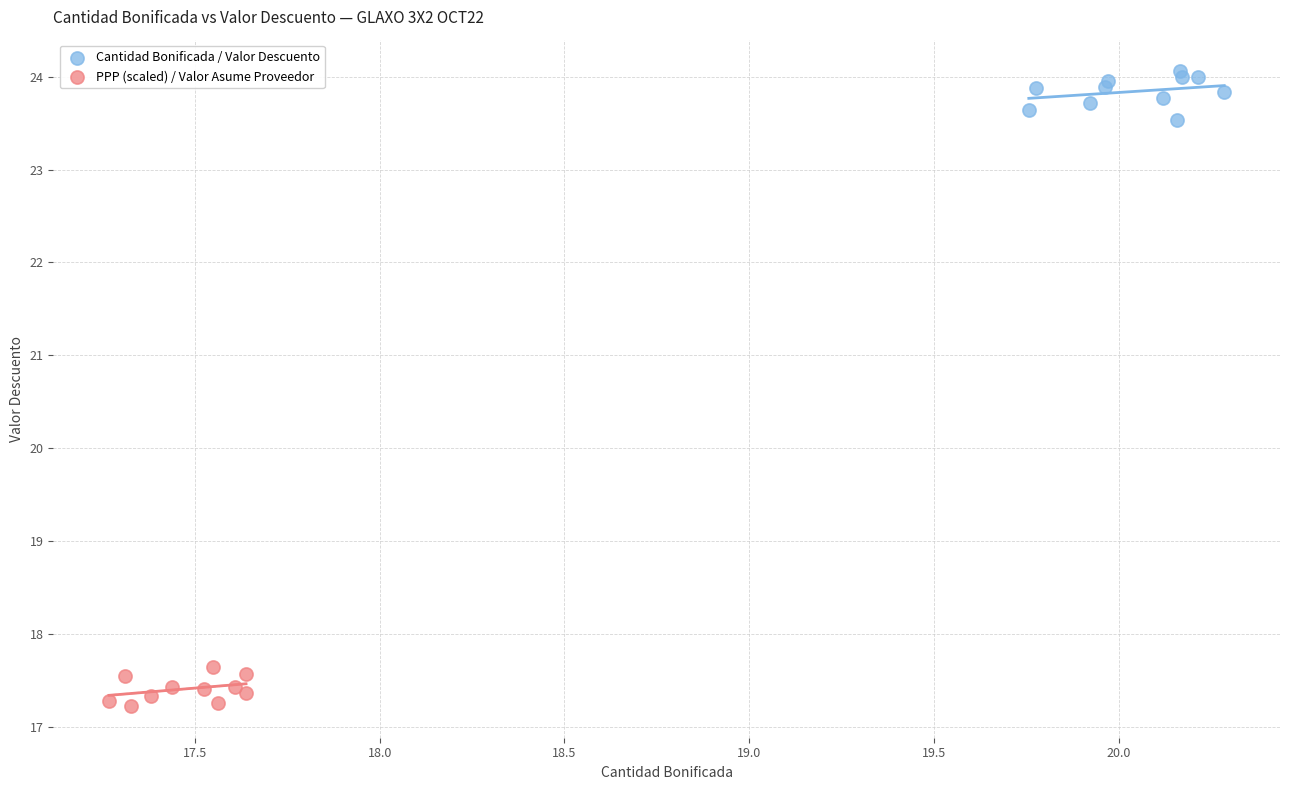

Which series contains the lowest Y value?

PPP (scaled) / Valor Asume Proveedor